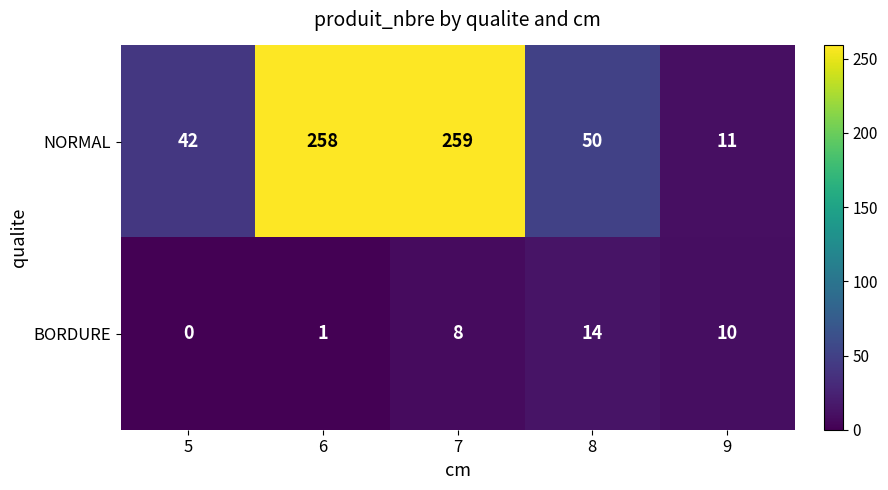

The value of BORDURE at 9 is 10. True or false?

True